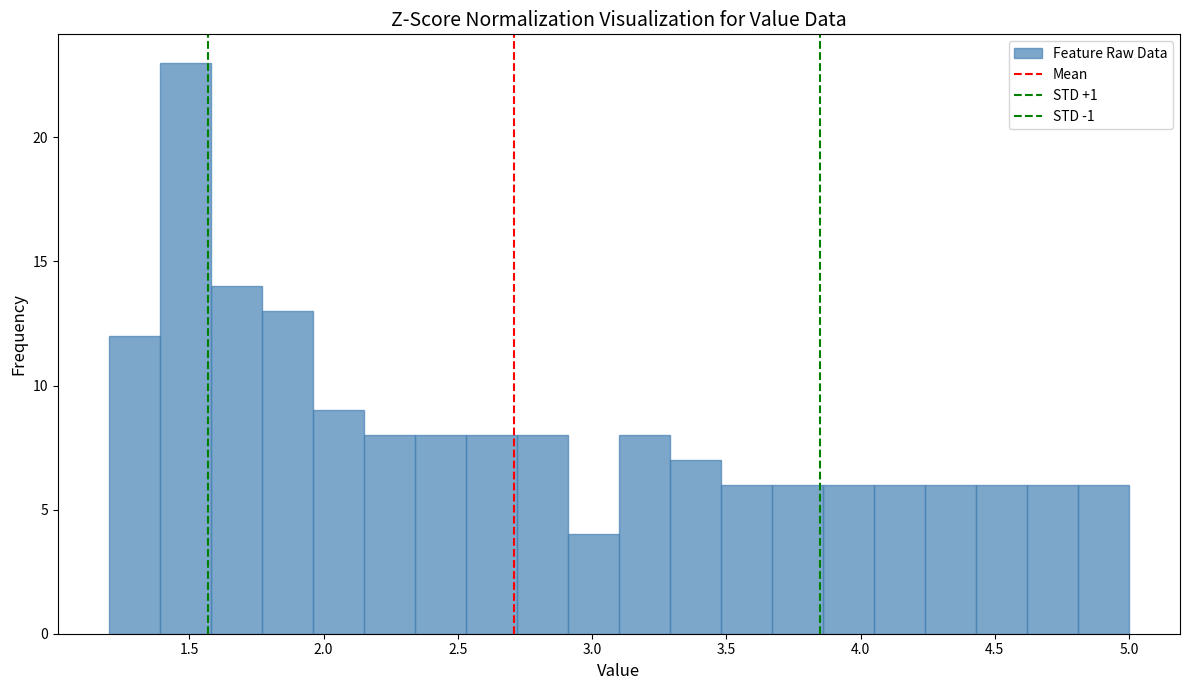

Read against the x-axis, roughly where is the centre of the tallest bar?

1.50